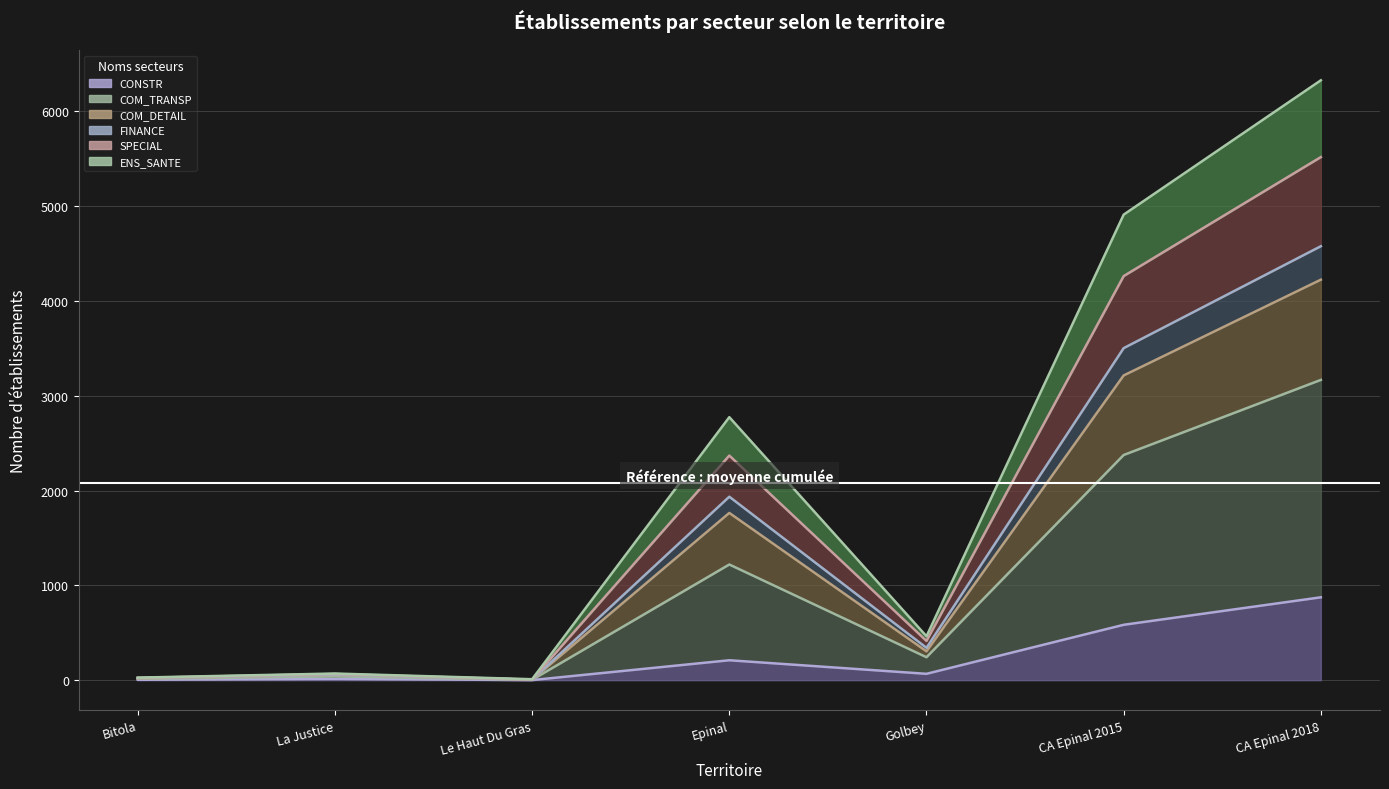

At which category is the sum across all series the highest?

CA Epinal 2018